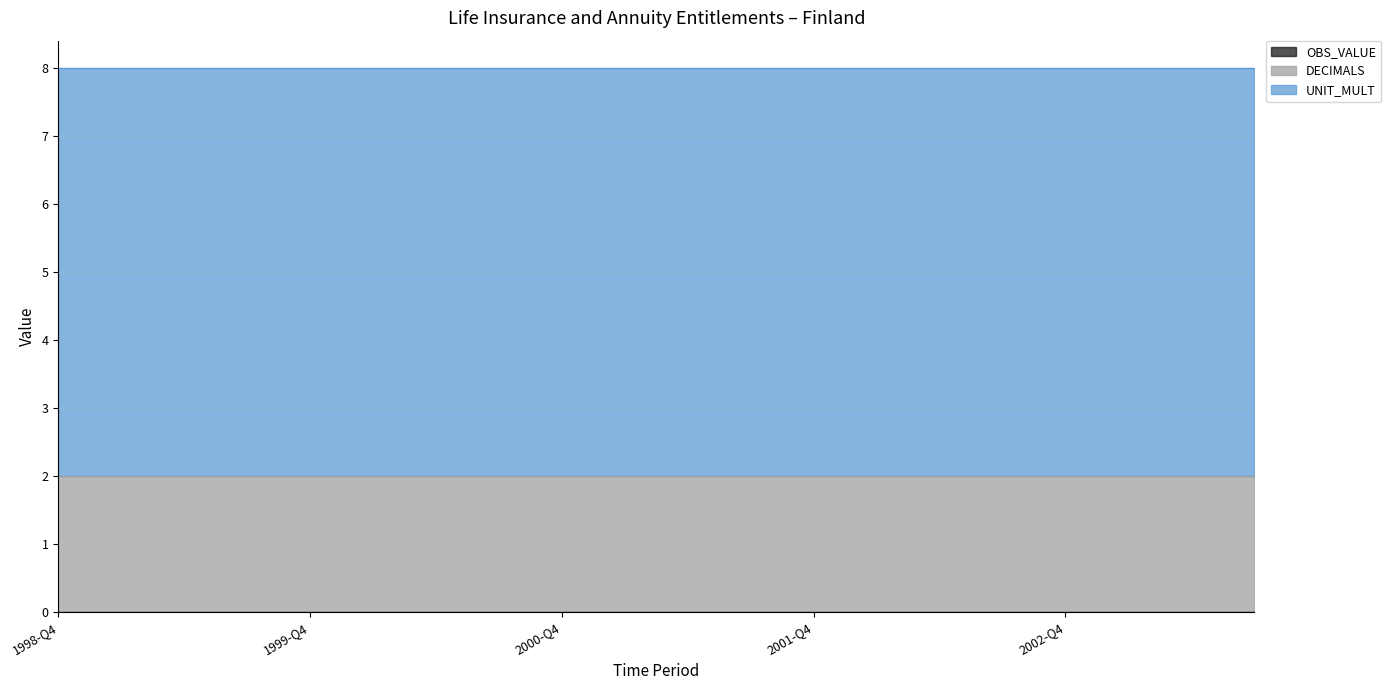

At which label does DECIMALS reach its peak?

1998-Q4